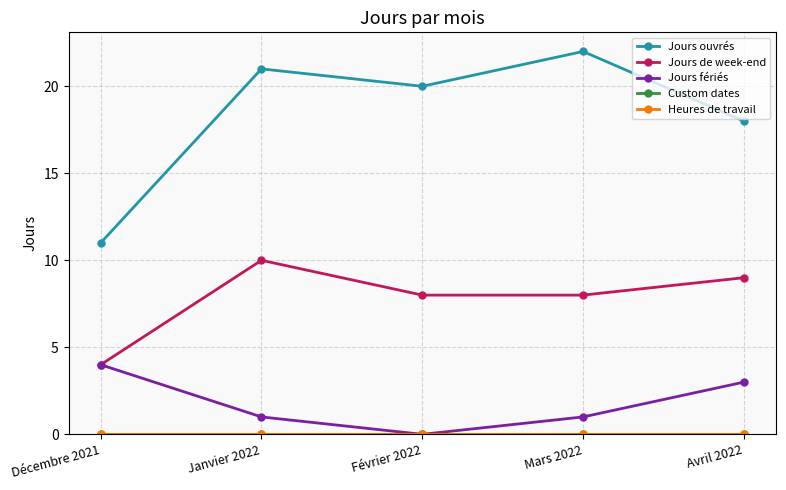

Does the chart have visible grid lines?

Yes